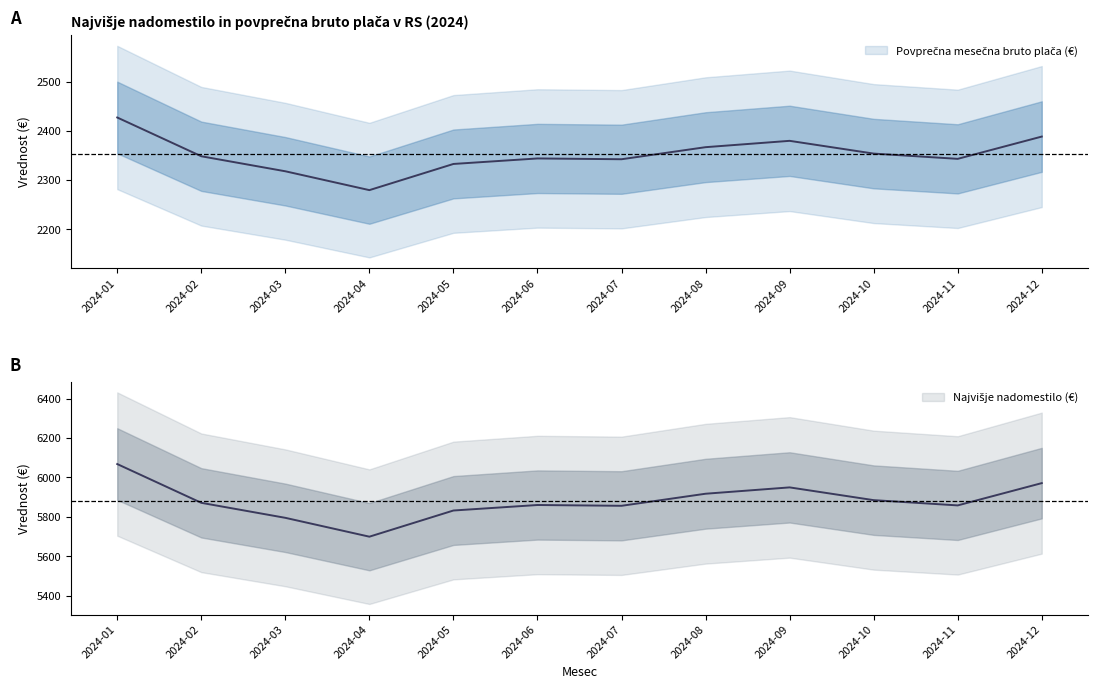

True or false: Povprečna mesečna bruto plača (€) and Najvišje nadomestilo (€) intersect in this chart.

False